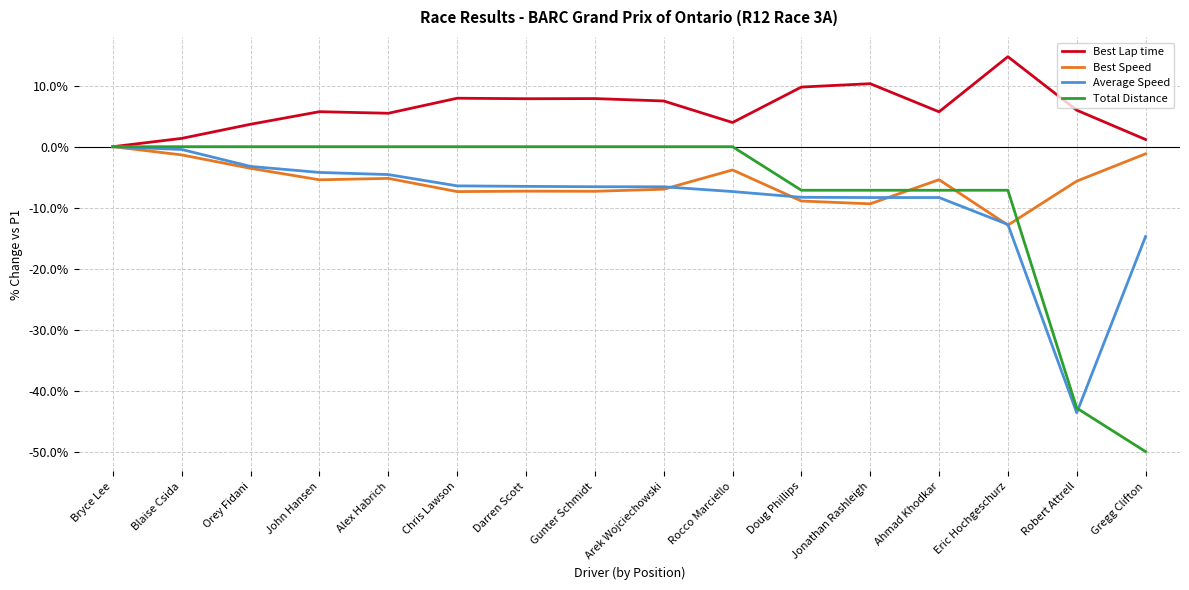

True or false: Average Speed has a value of -8.8 at Gunter Schmidt.

False